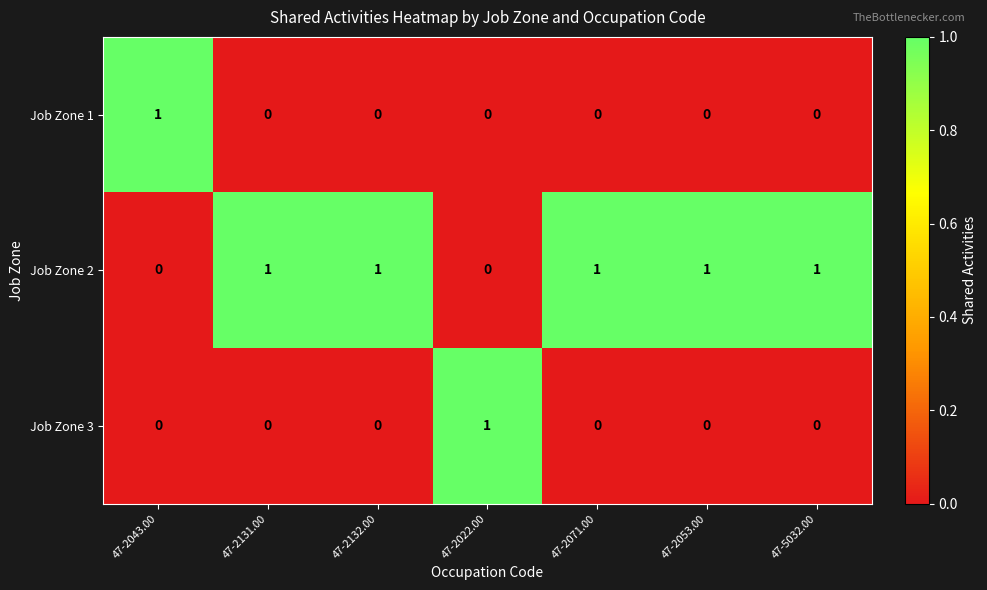

The value of Job Zone 1 at 47-2071.00 is 0. True or false?

True